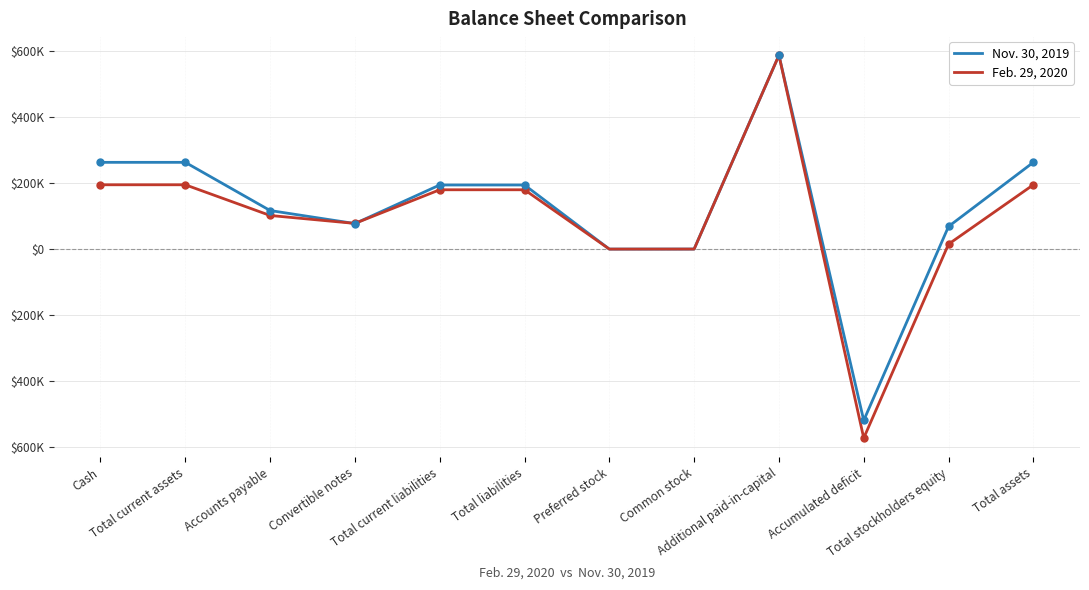

Rank the series at Preferred stock from highest to lowest value.

Nov. 30, 2019, Feb. 29, 2020